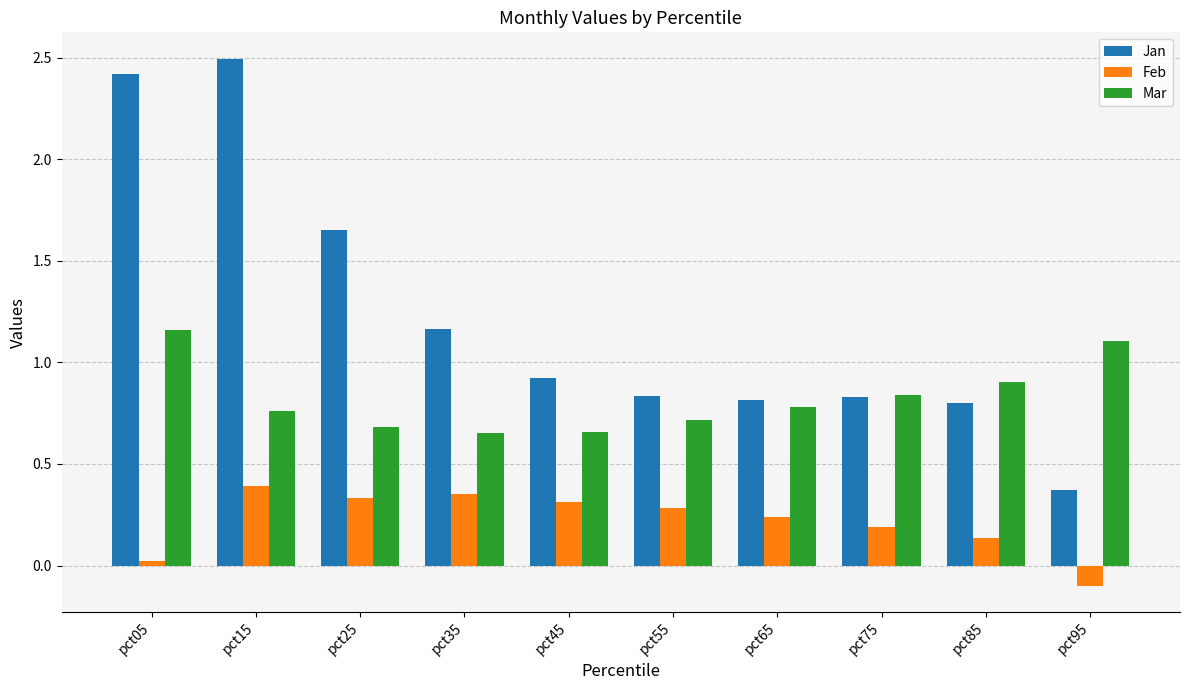

Are the bars grouped side by side (vs. stacked)?

Yes